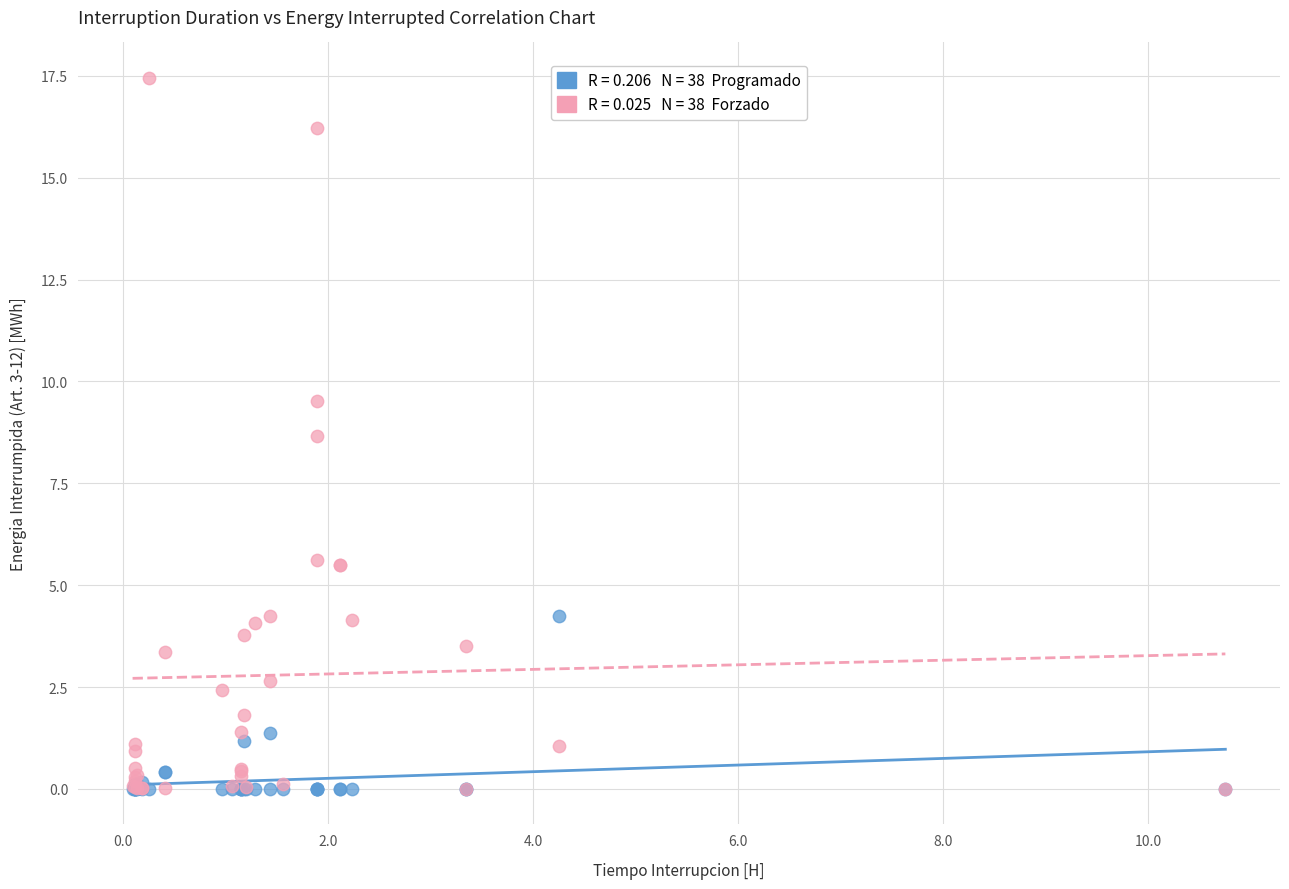

Across all series, what Y value is closest to 8?

8.7